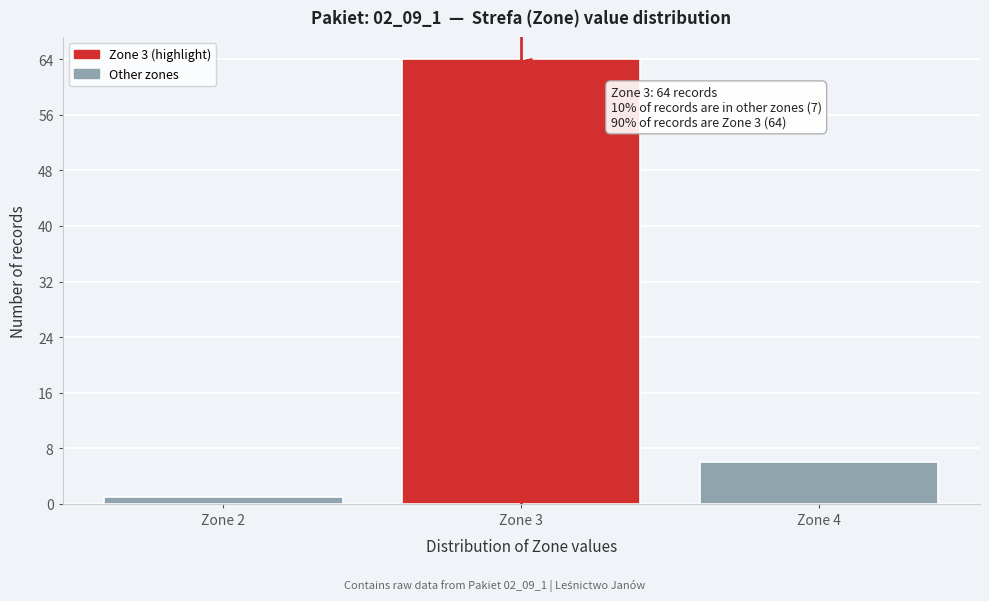

Which range on the x-axis has the tallest bar?

2.5 to 3.5